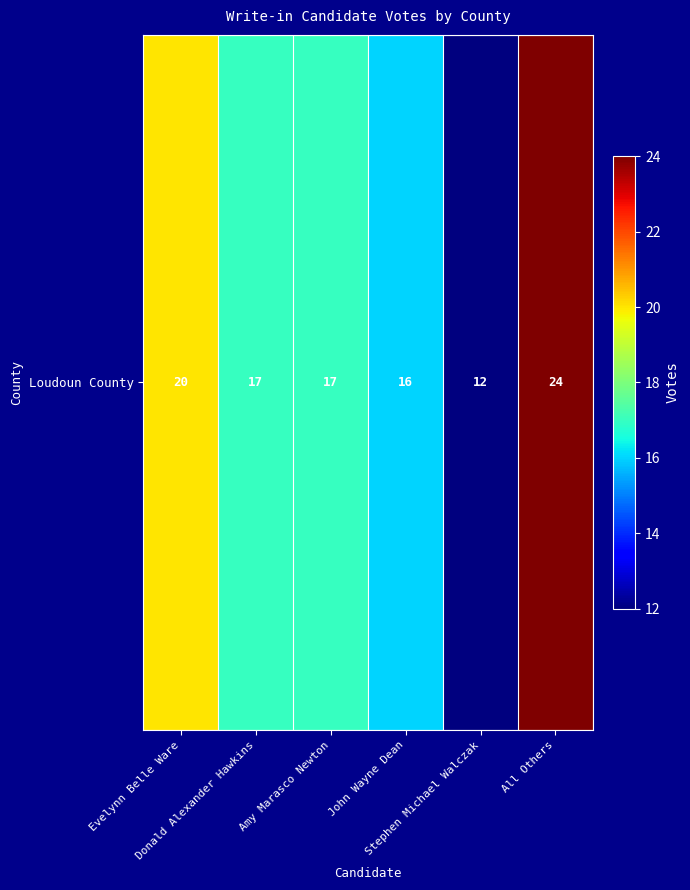

Which label corresponds to the smallest value in the chart?

Stephen Michael Walczak